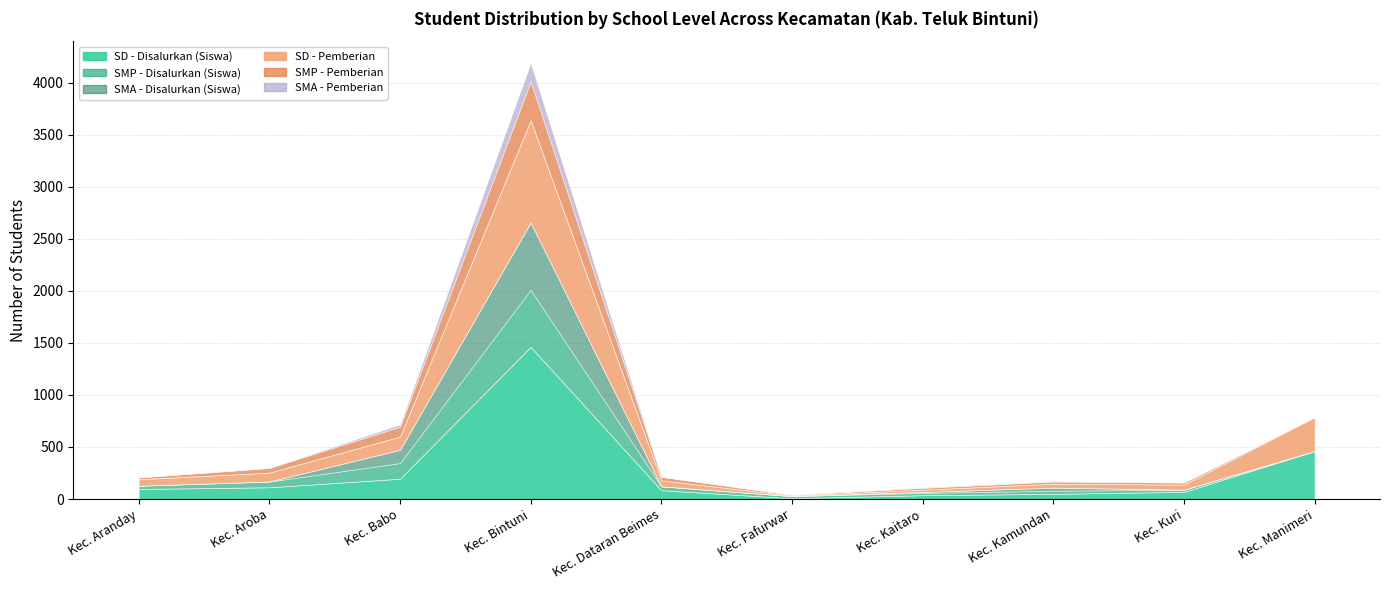

True or false: SMA - Disalurkan (Siswa) has a value of -401 at Kec. Dataran Beimes.

False